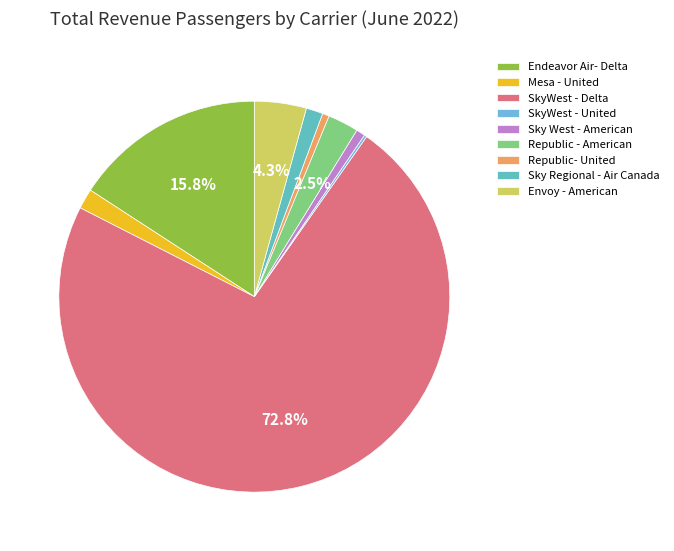

Is there any slice that represents more than half of the pie?

Yes